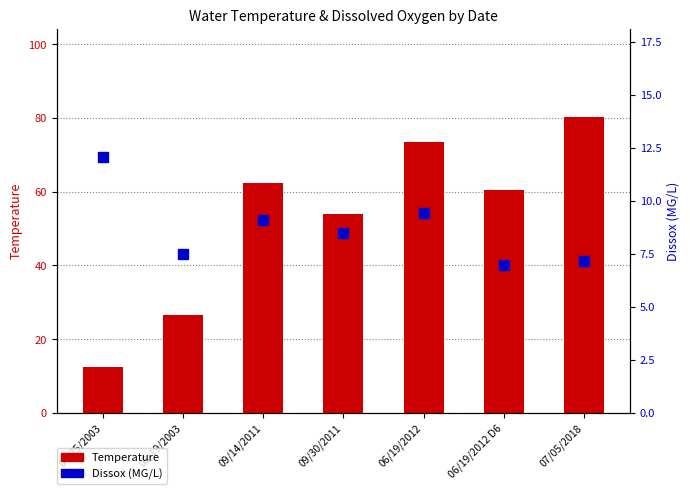

How many data points in Dissox are above 8?

4